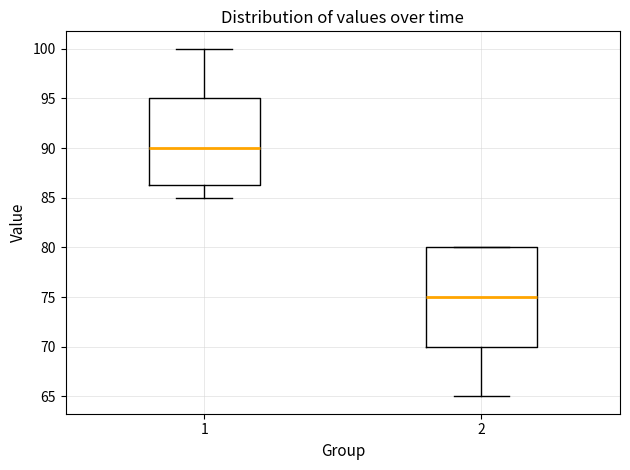

Which box's median line is the highest?

1